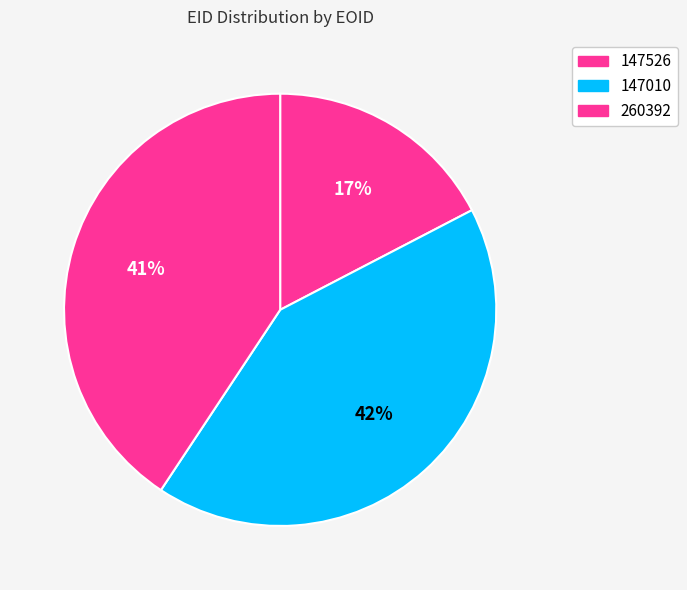

True or false: 260392 accounts for 41% of the total.

True